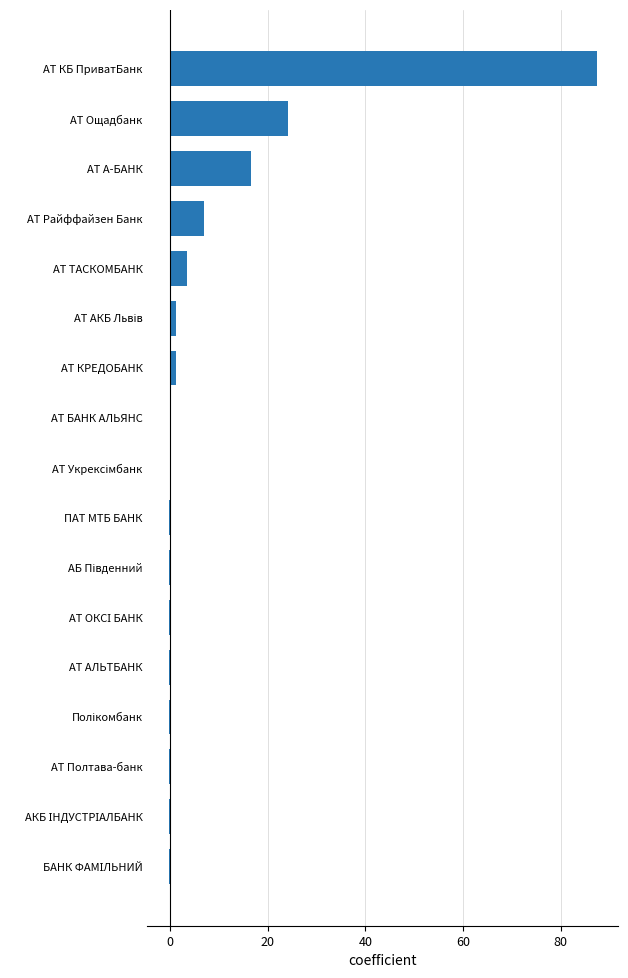

At which label is the value closest to 43?

АТ Ощадбанк